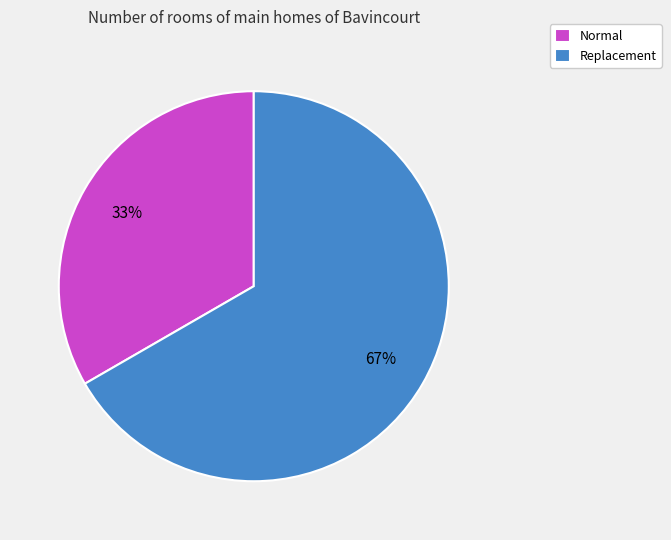

How many segments does this pie chart have?

2